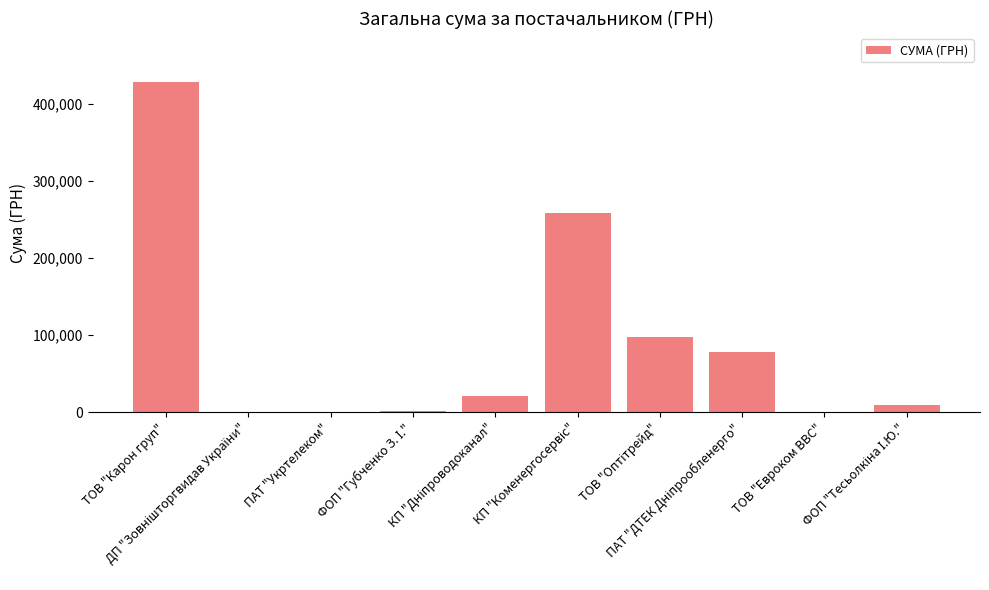

What is the greatest value displayed?

428254.7